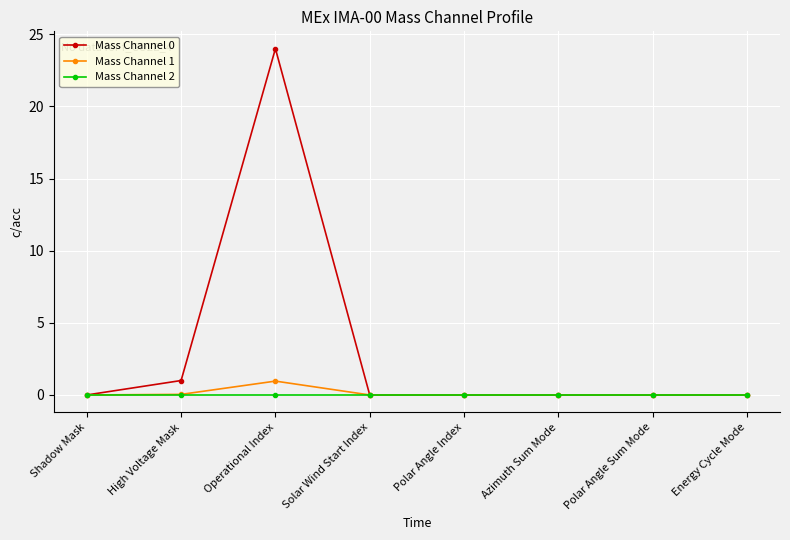

Is it true that Mass Channel 1 equals 0.0 at High Voltage Mask?

True